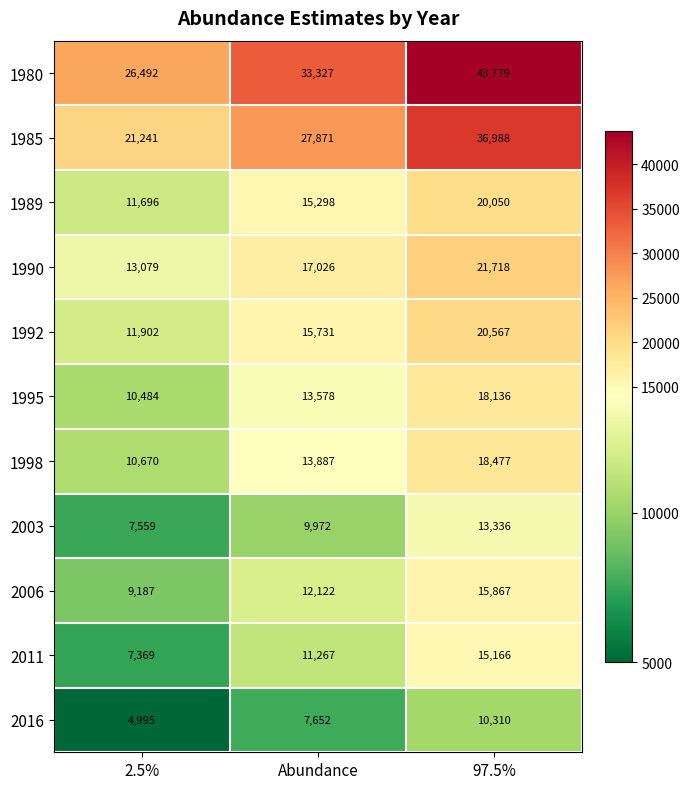

The 1990 series shows 17026 at Abundance. True or false?

True